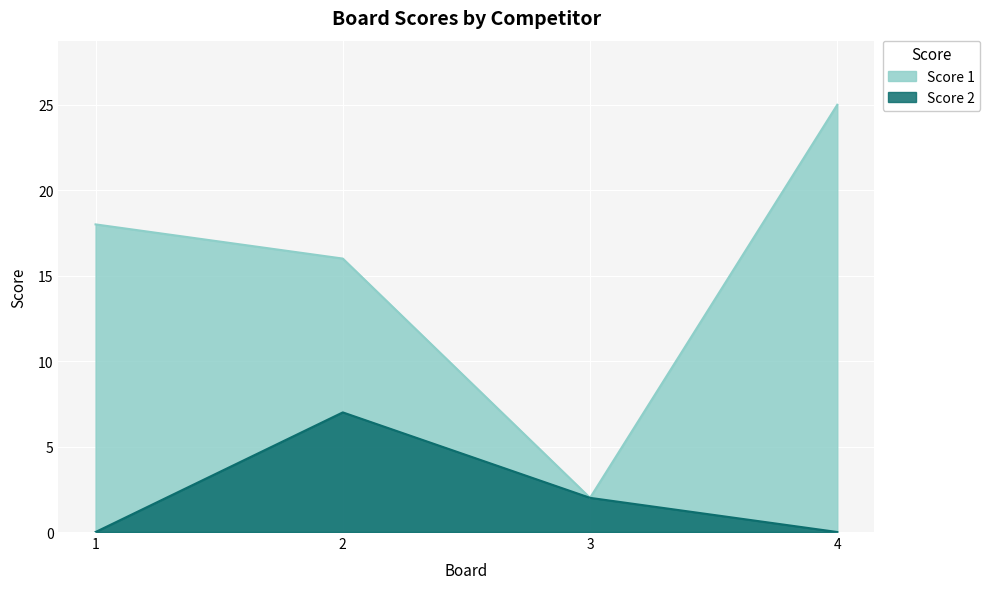

What is the sum of all Score 2 values?

9